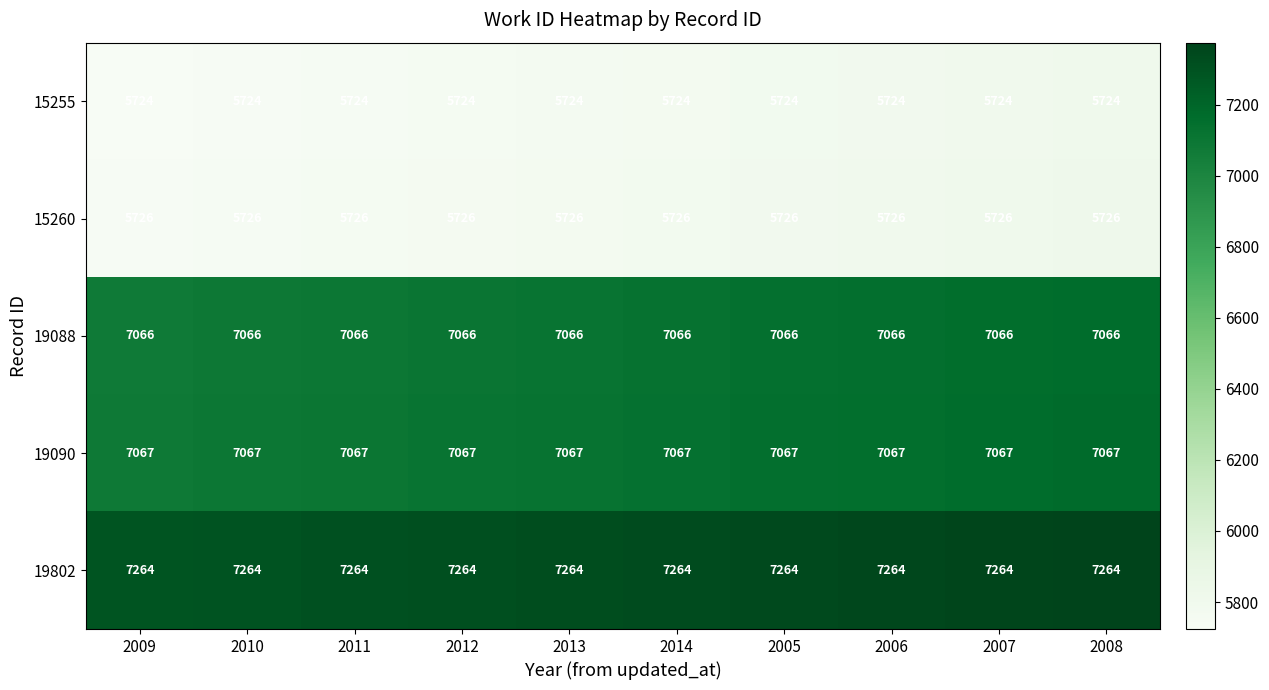

What is the average value of the 19802 series?

7264